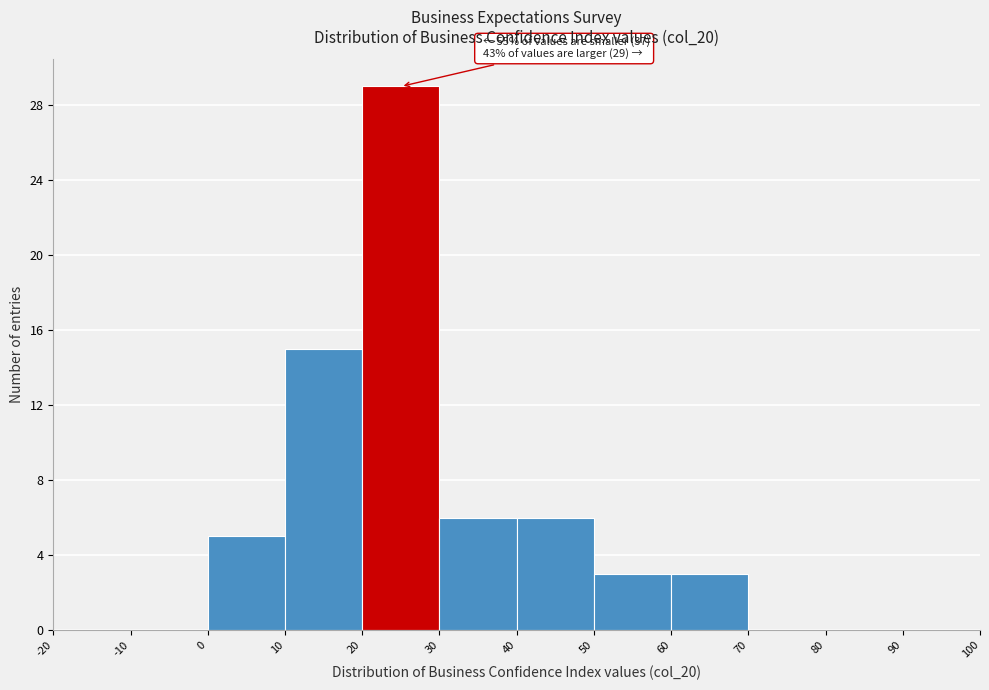

Which range on the x-axis has the tallest bar?

20 to 30